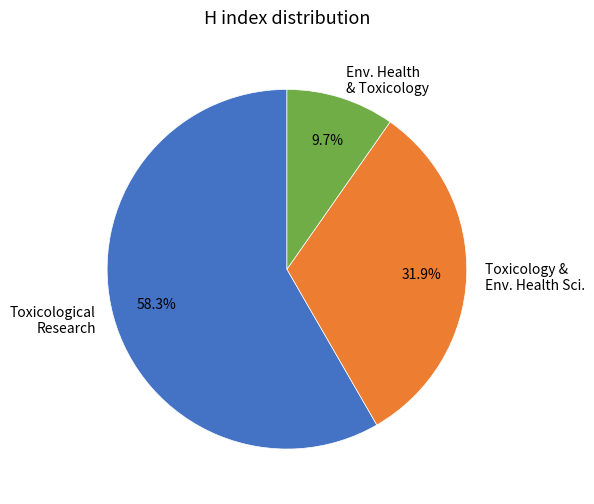

Count the number of slices in the pie.

3